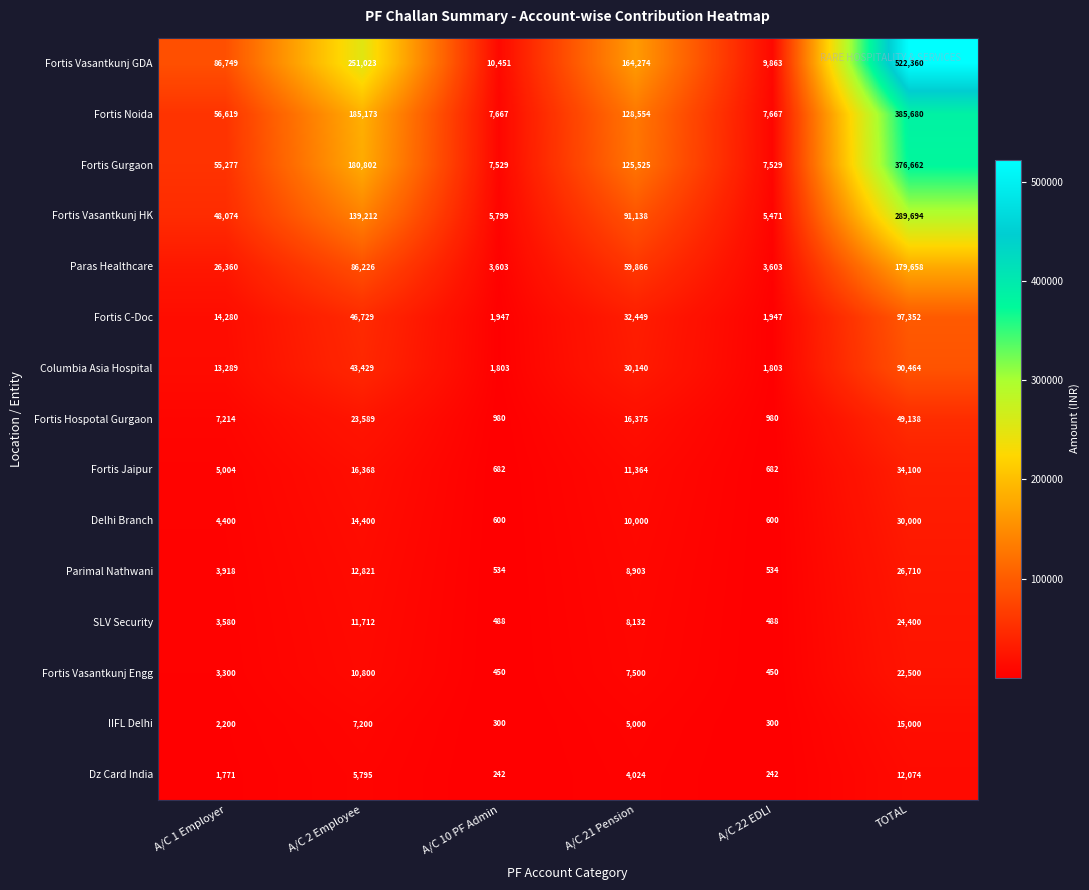

At how many categories does at least one series exceed 372058?

1